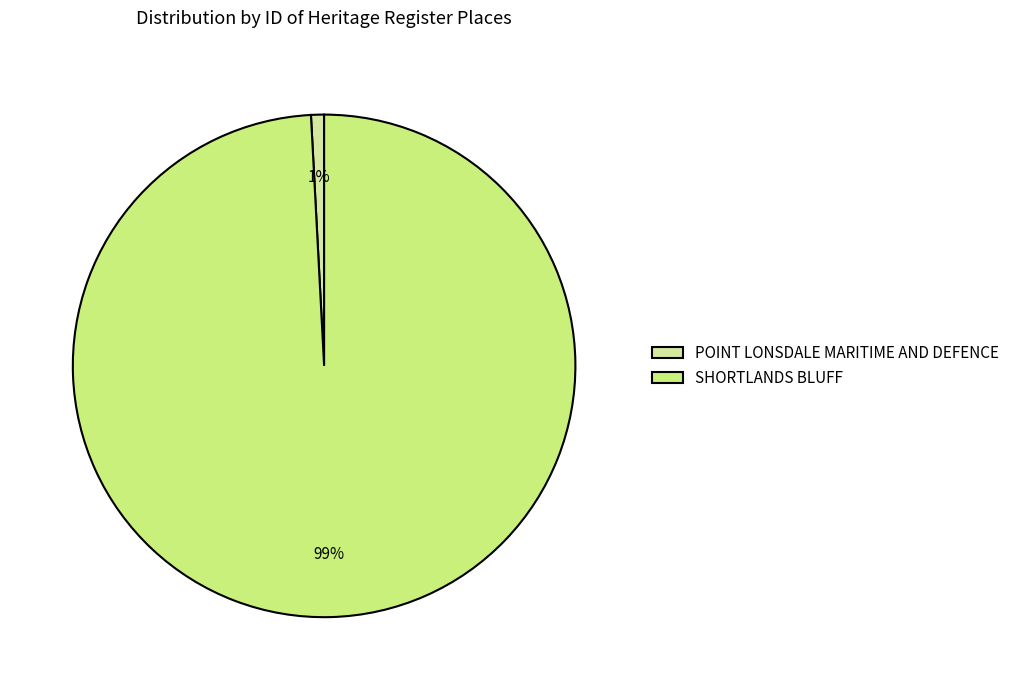

The SHORTLANDS BLUFF slice represents 89% of the pie. True or false?

False